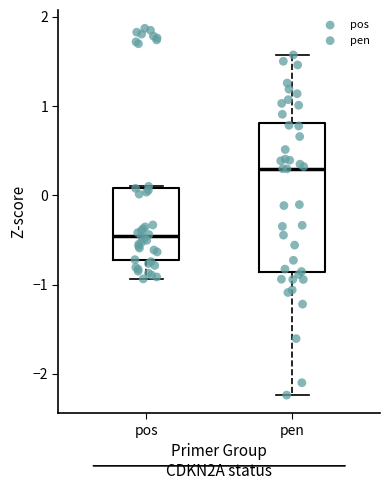

Where does the median line of the box for pen sit on the y-axis? The values are not printed on the chart, so give them approximately, as read against the axis.

0.3